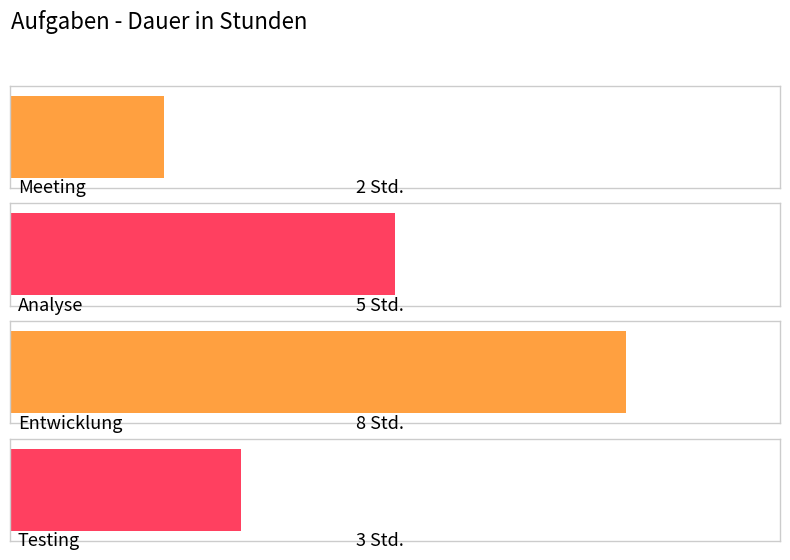

Count the values in the range 3 to 8.

3